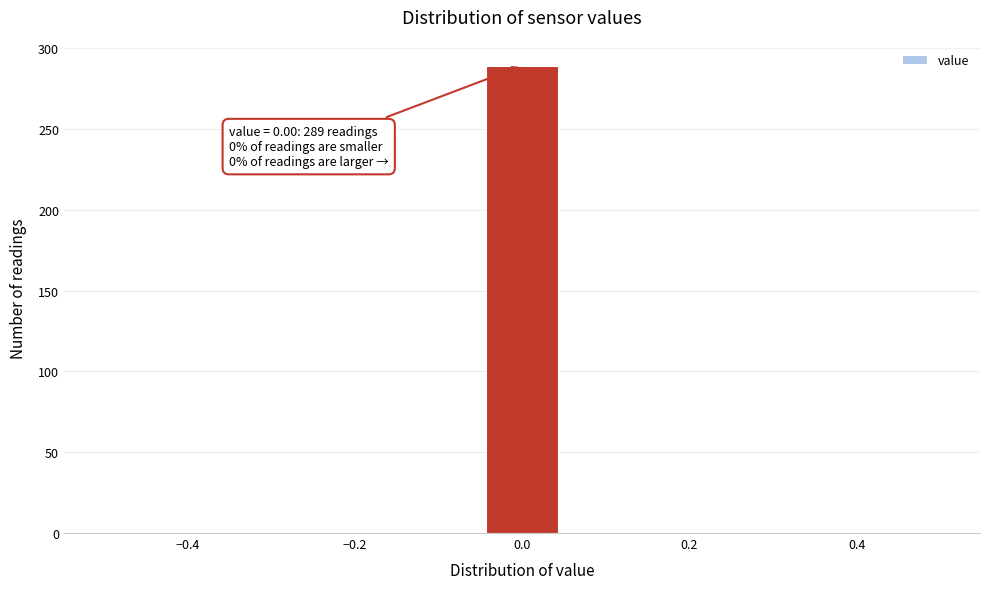

Which range on the x-axis has the tallest bar?

-0.04 to 0.04